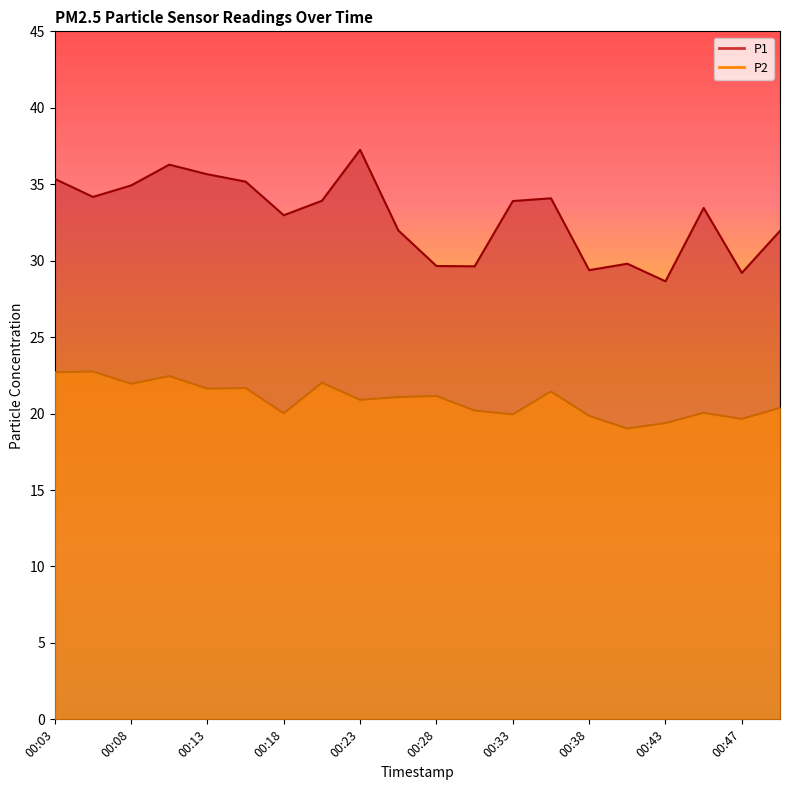

What is the total value across all series at 00:21?

55.9